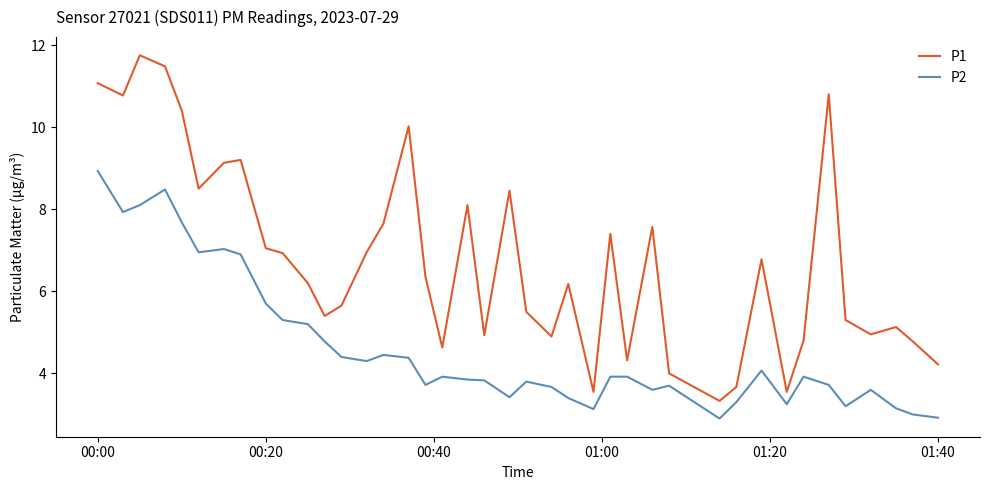

What is the difference between the maximum and minimum values in the P2 series?

6.0